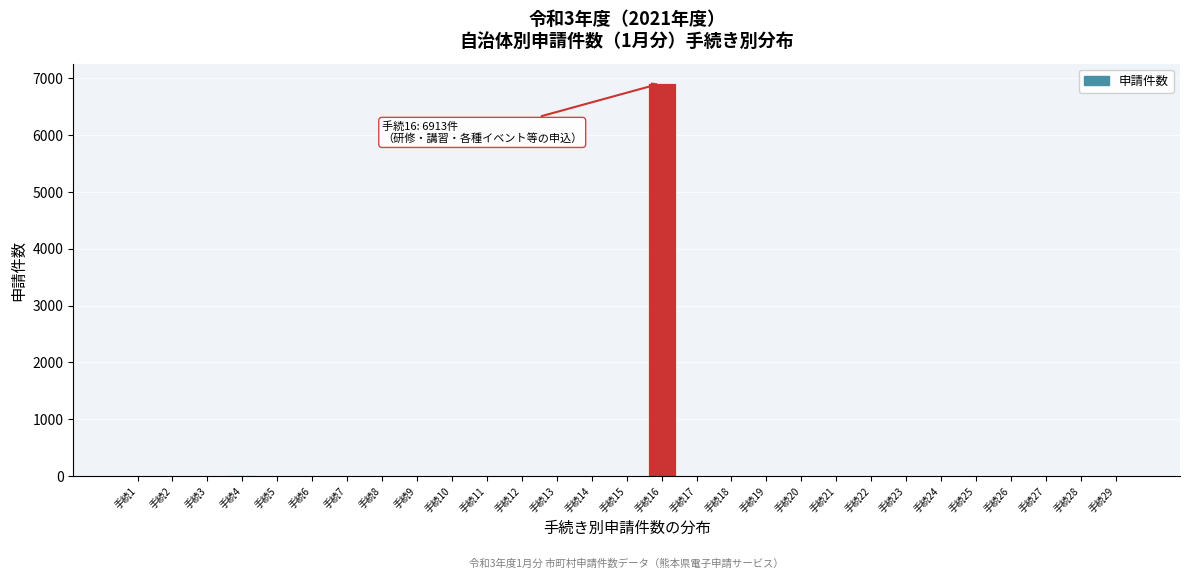

What is the change in value from 手続16 to 手続29?

-6913